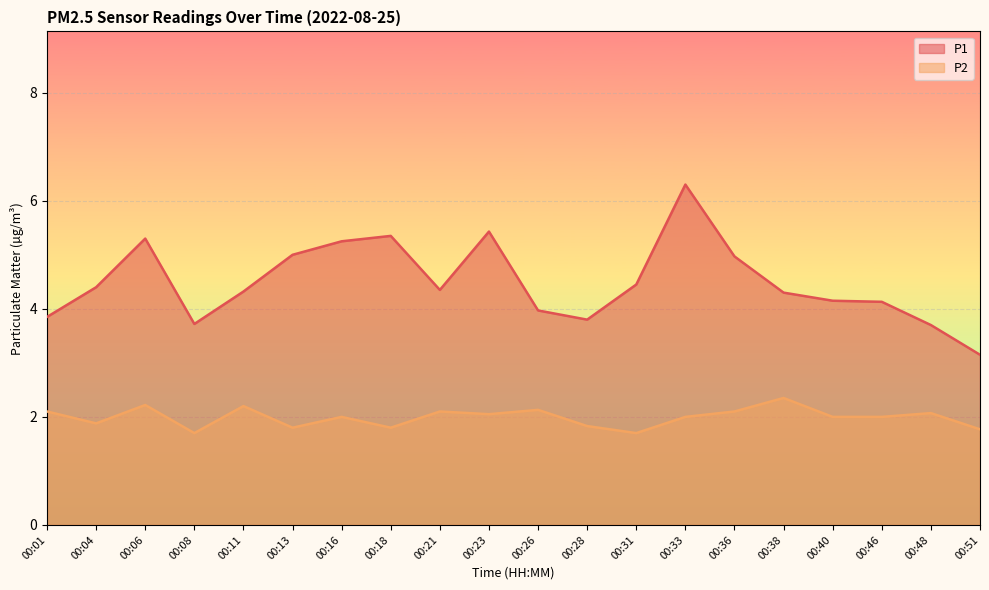

What value does the P2 series have at 00:31?

1.7